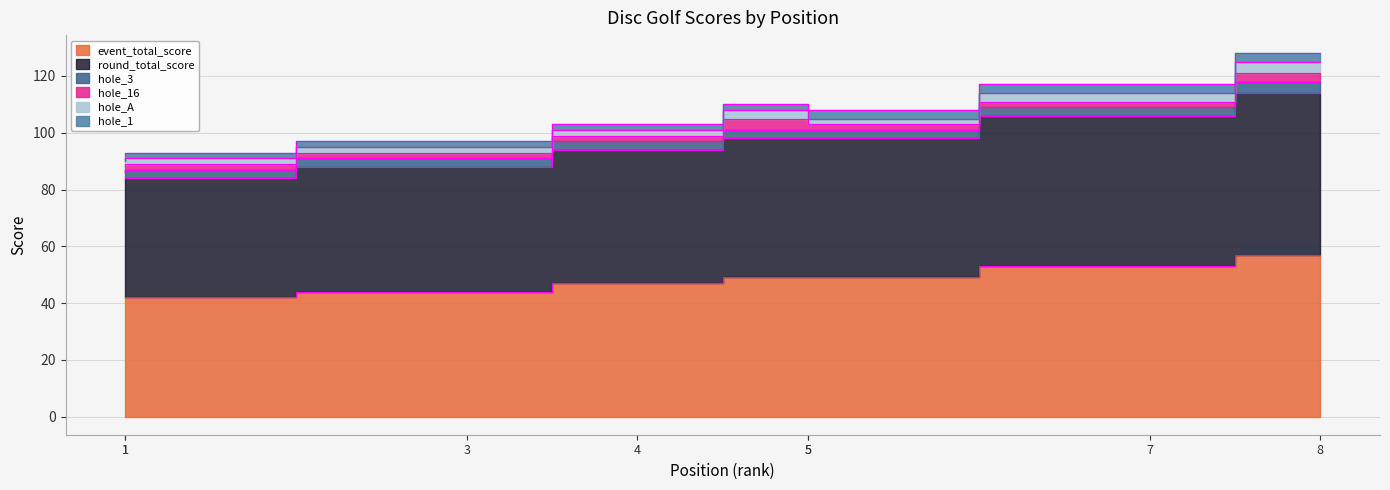

What is the difference between the highest and lowest values at 4?

45